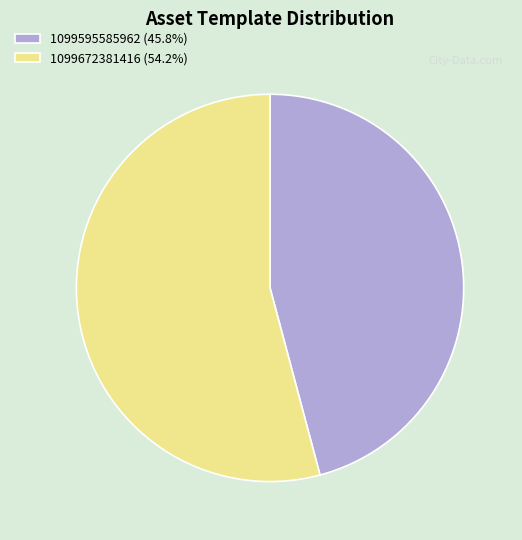

How many slices are in this pie chart?

2